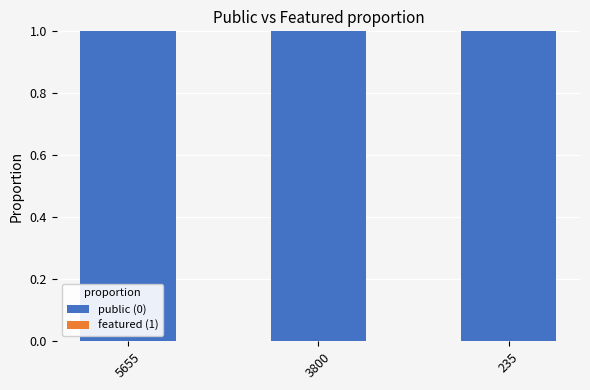

Which series changed the most between 3800 and 235?

public (0)